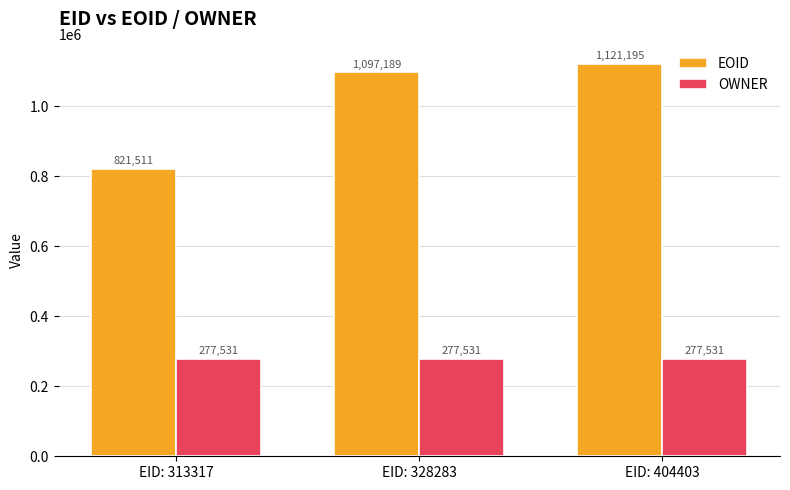

Reading left to right, what are all the values shown in this chart?

EOID: 821511	1097189	1121195
OWNER: 277531	277531	277531